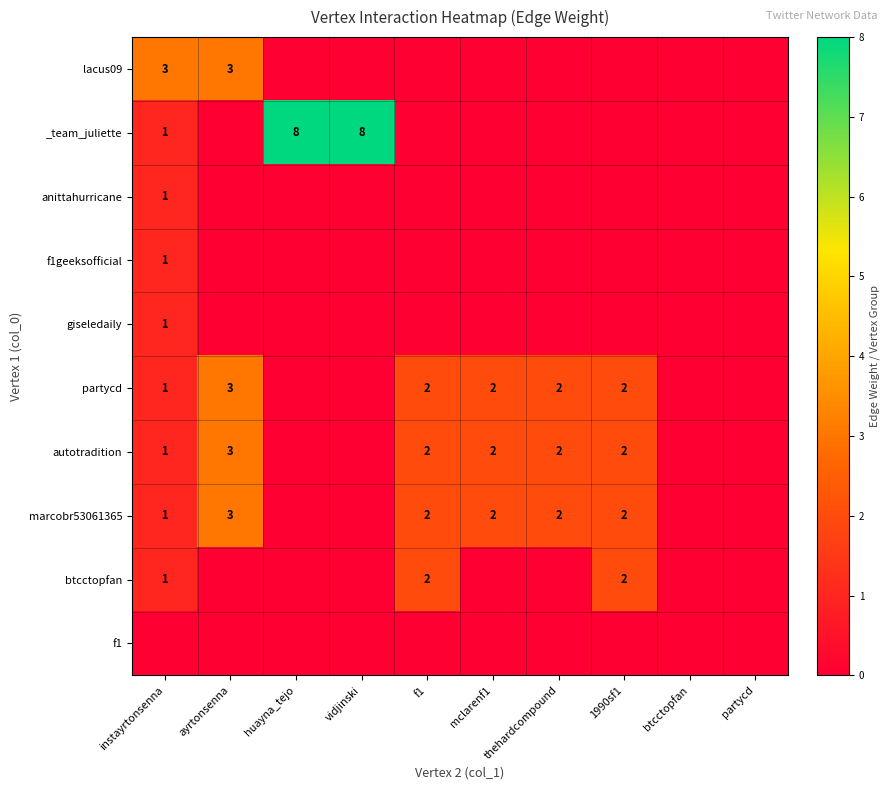

Is the value of lacus09 at instayrtonsenna greater than the value of anittahurricane at instayrtonsenna?

Yes